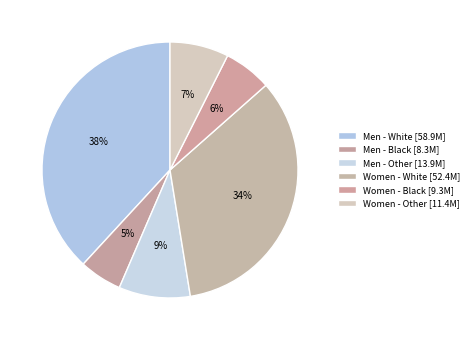

How many segments does this pie chart have?

6